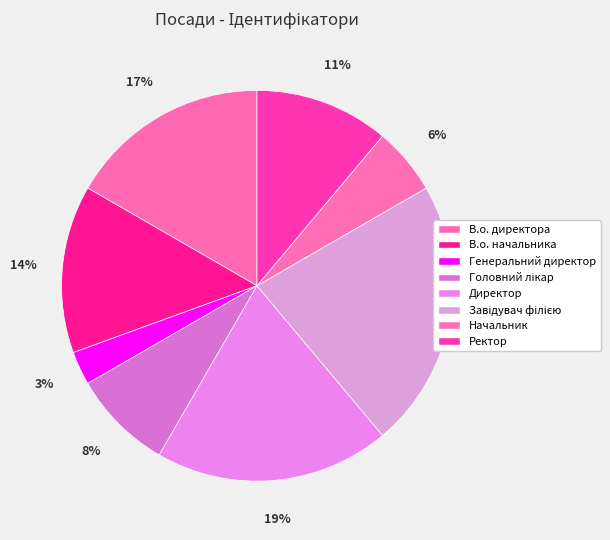

Is it true that Генеральний директор is 1% of the pie?

False